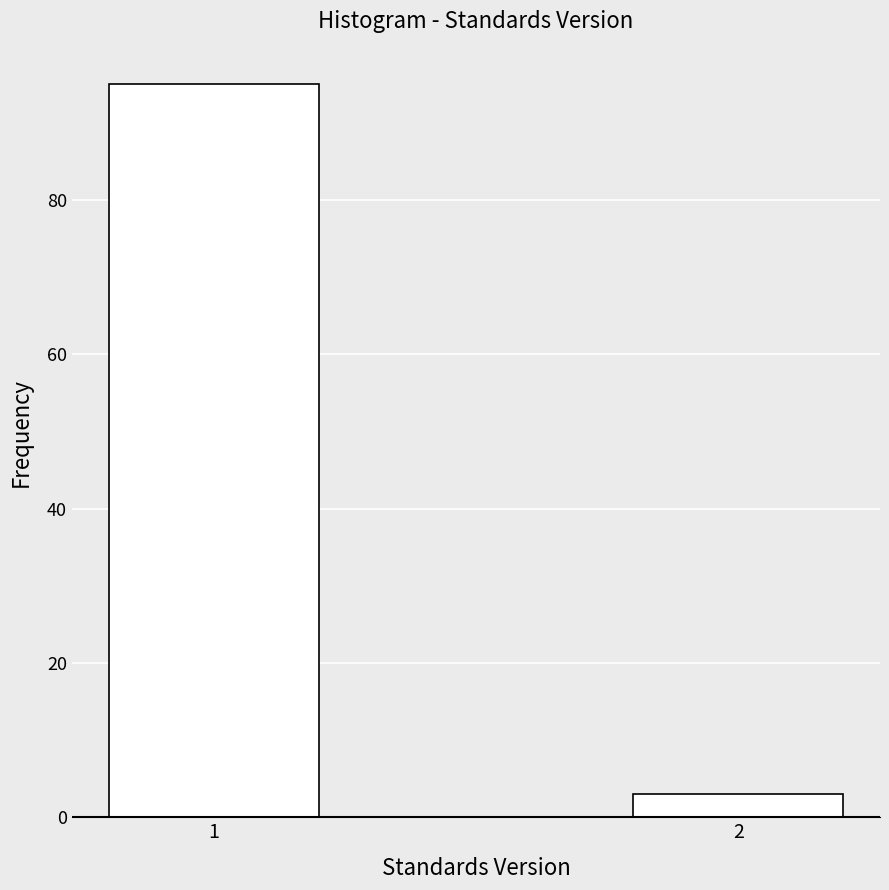

Reading left to right, extract all data points from this chart.

95	3